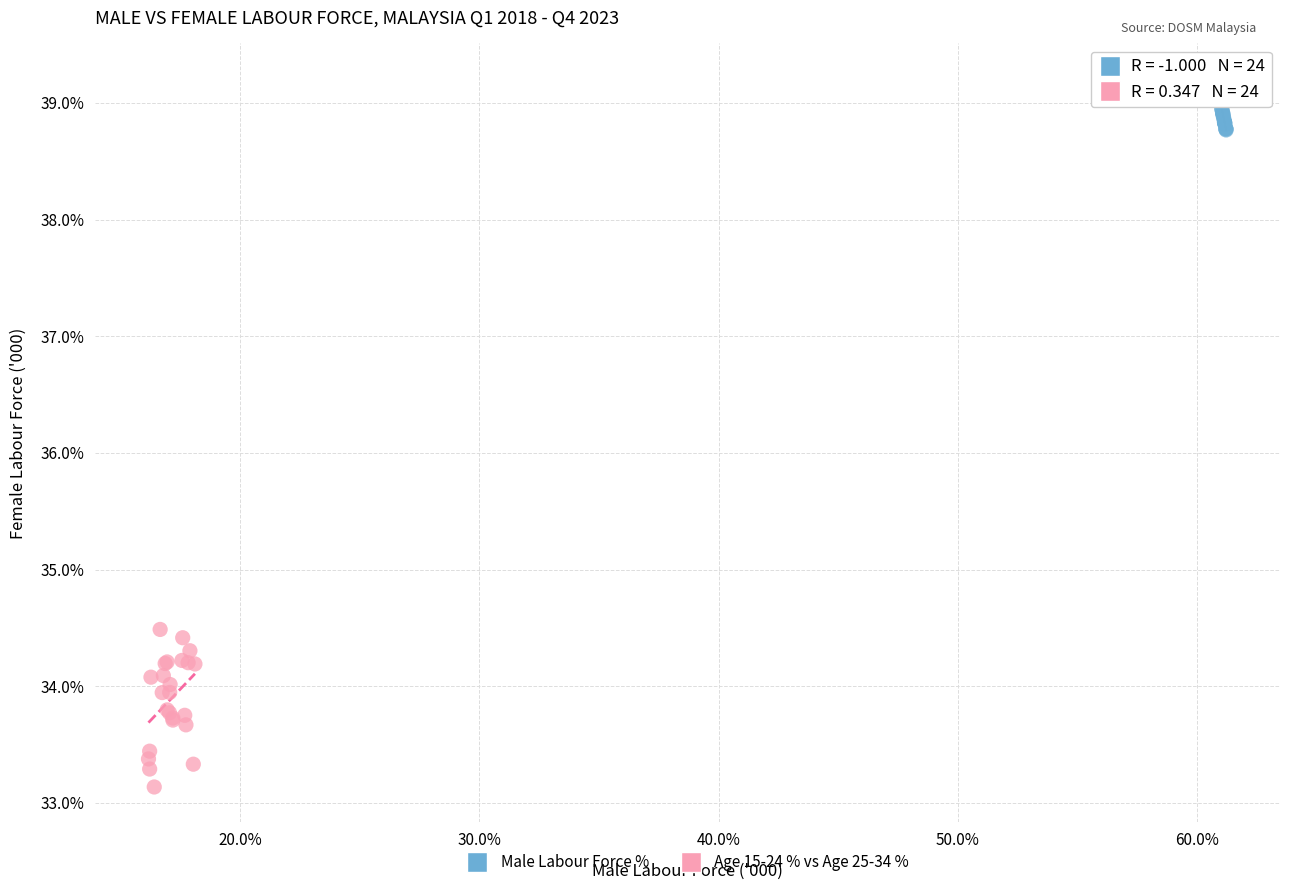

Which series reaches the minimum Y coordinate?

Age 15-24 % vs Age 25-34 %